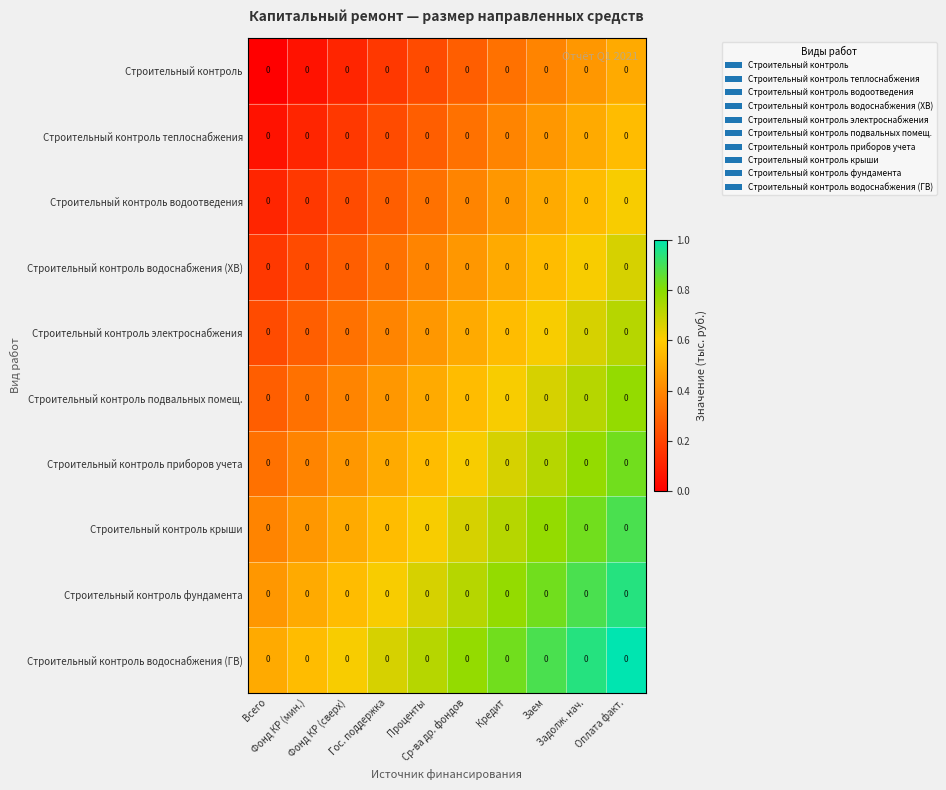

Count the number of categories in the chart.

10